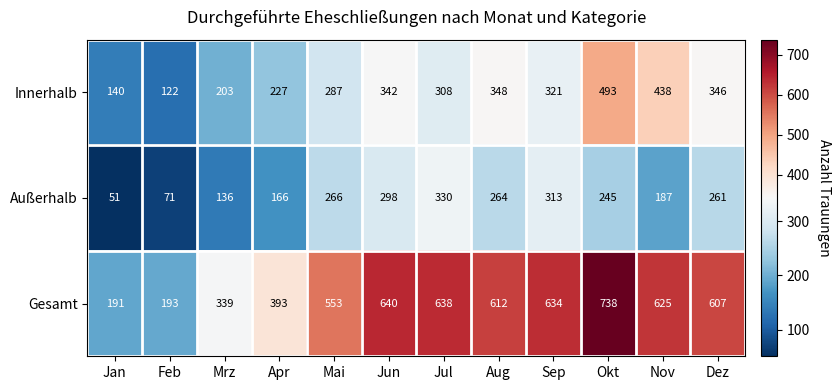

What is the minimum value for Außerhalb?

51